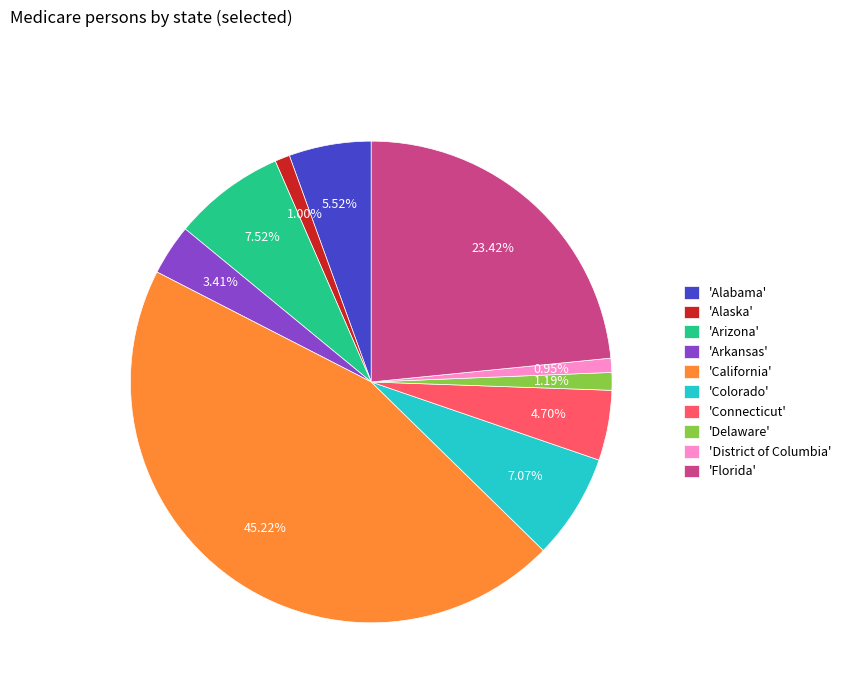

Which has a higher value, 'Florida' or 'Arizona'?

'Florida'